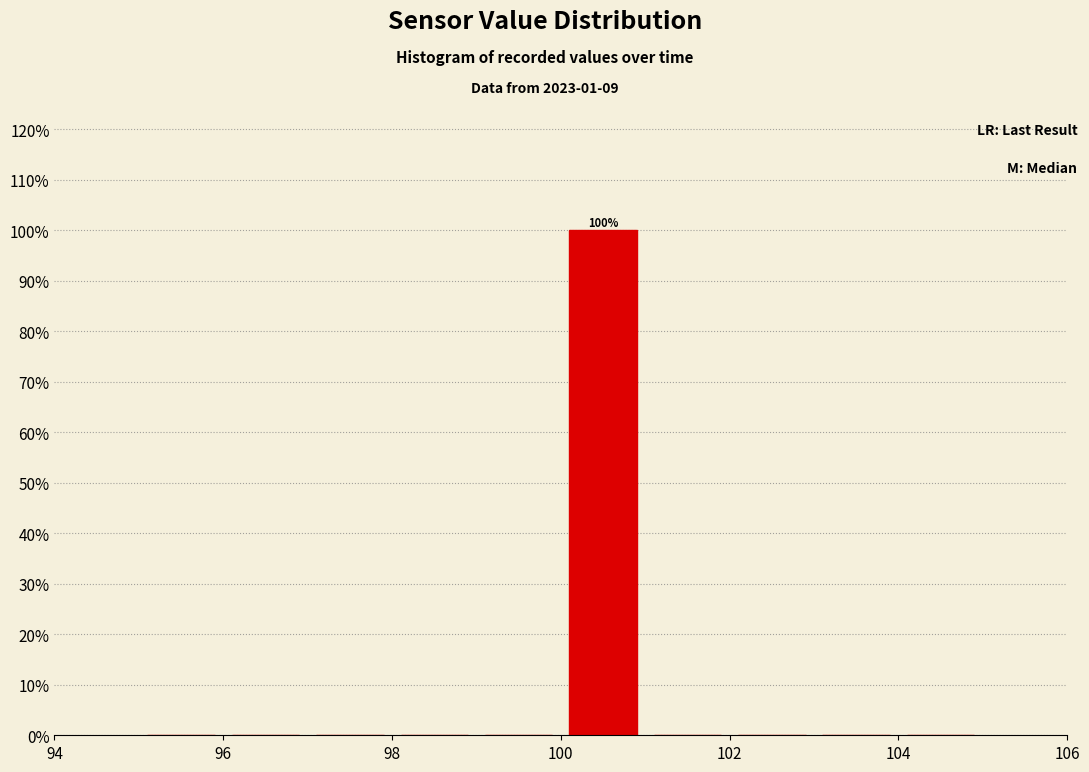

Over which range of the x-axis is the bar tallest?

100 to 101